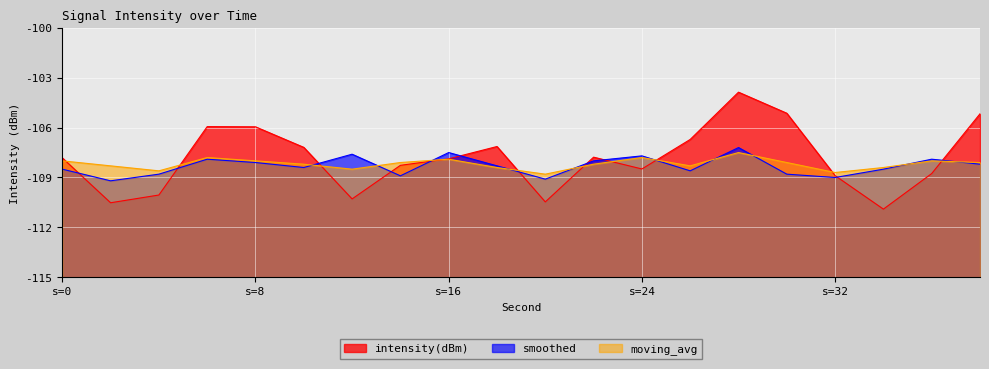

How many data points in intensity(dBm) are above 7?

11